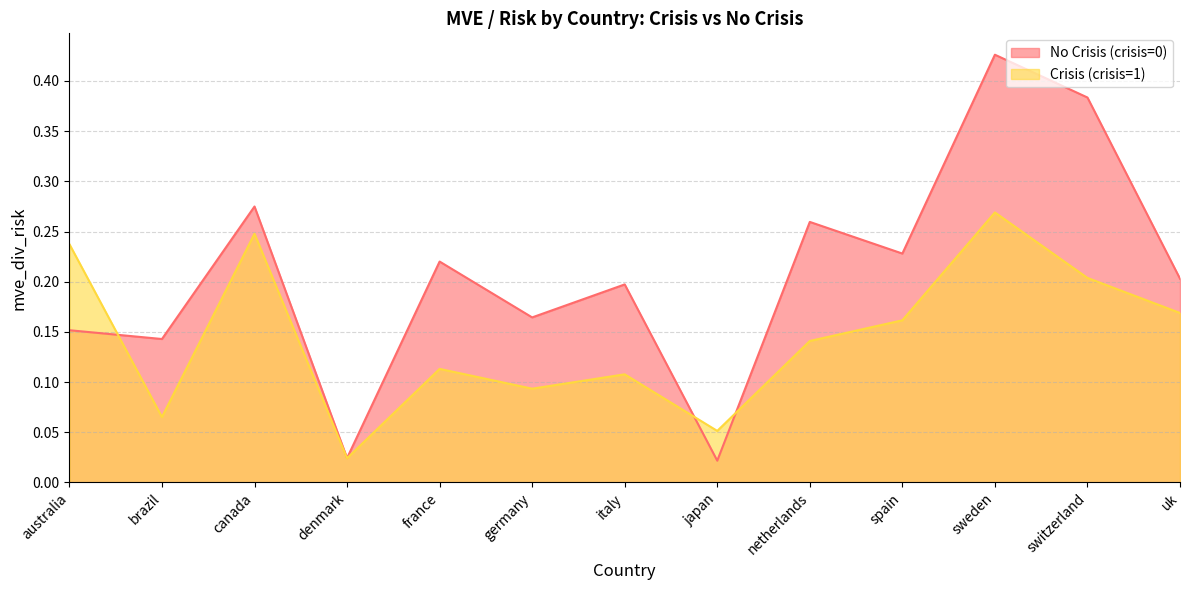

Reading right to left, list all the values displayed in this chart.

No Crisis (crisis=0): 0.2	0.4	0.4	0.2	0.3	0.0	0.2	0.2	0.2	0.0	0.3	0.1	0.2
Crisis (crisis=1): 0.2	0.2	0.3	0.2	0.1	0.1	0.1	0.1	0.1	0.0	0.2	0.1	0.2